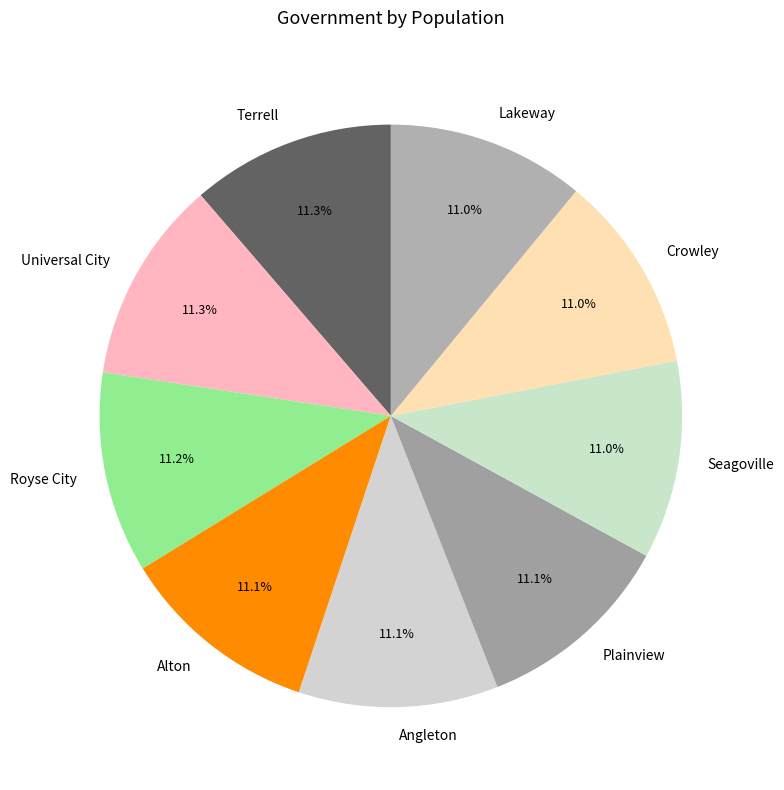

How many slices are in this pie chart?

9